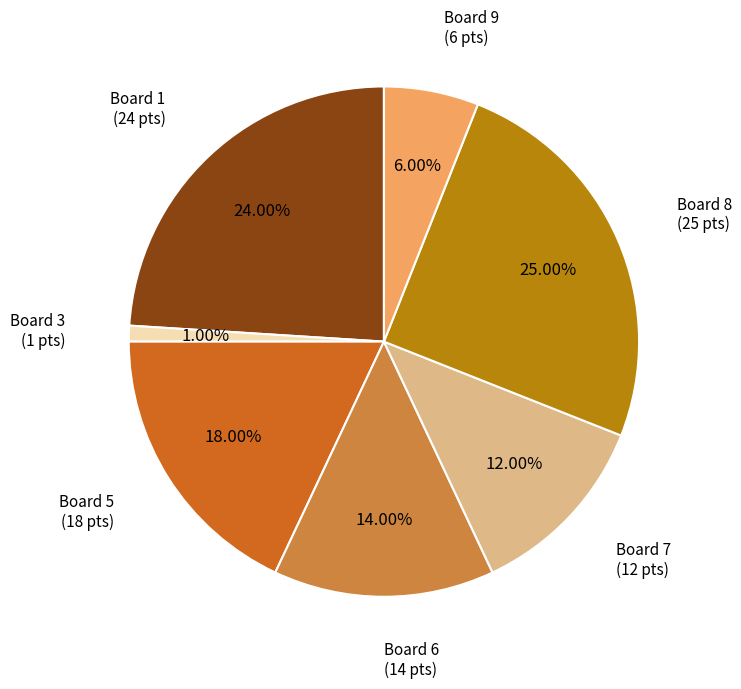

To the nearest percent, what is the difference between the largest and smallest slice percentages?

24%